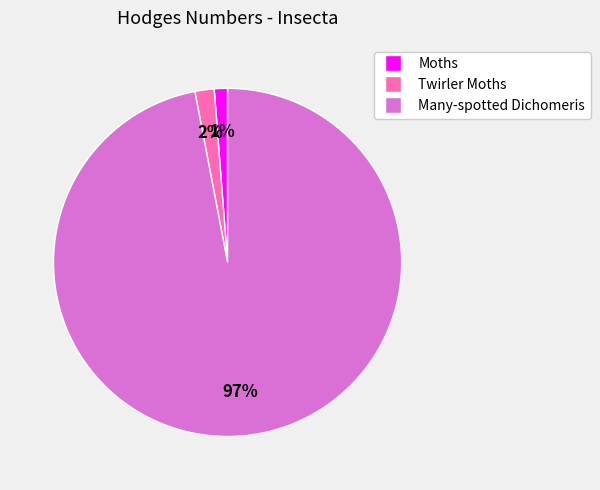

To the nearest percent, what is the difference between the largest and smallest slice percentages?

96%